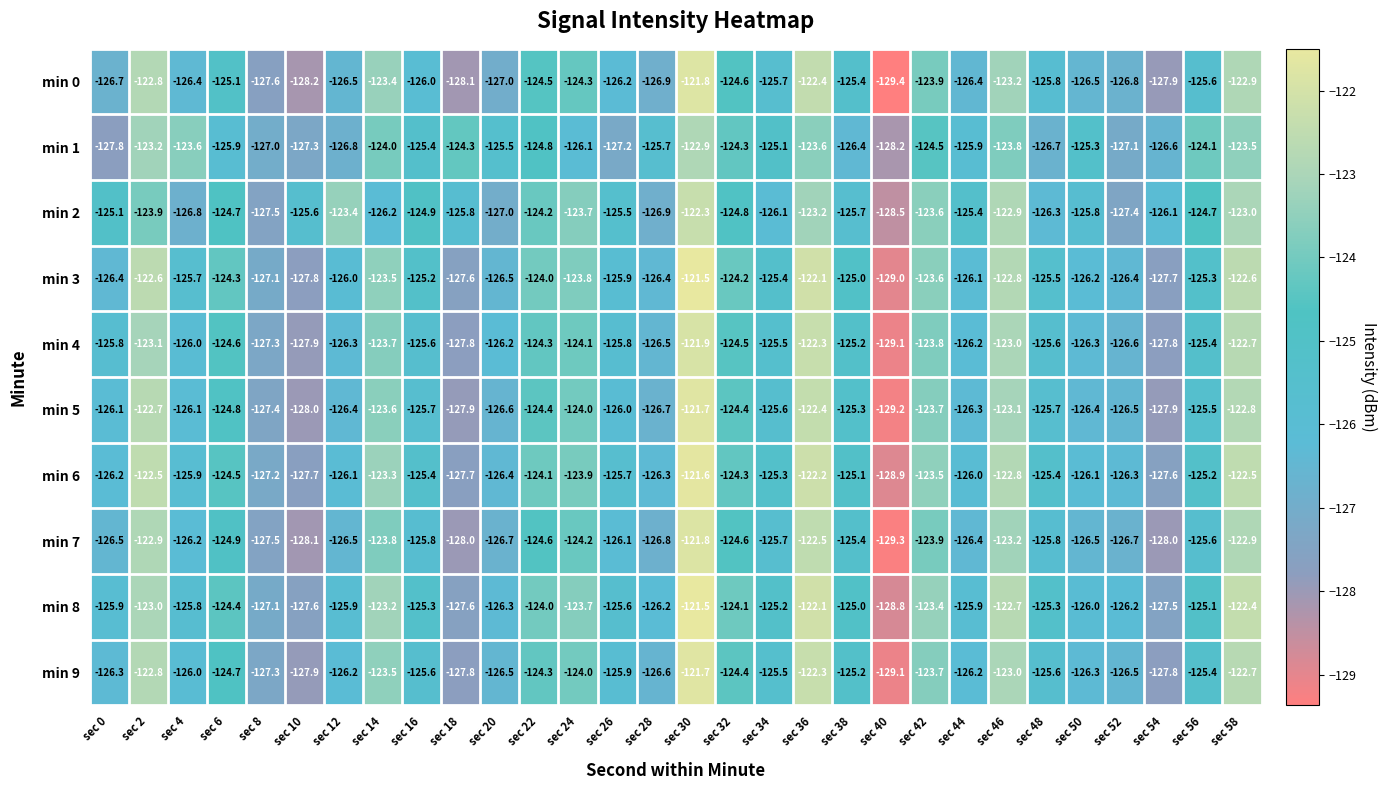

How many values in the min 9 series are below -125?

19